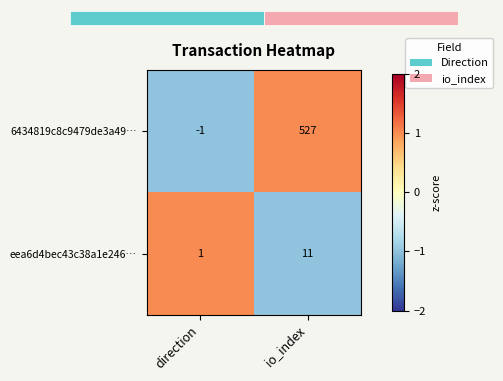

List the labels in order of eea6d4bec43c38a1e246… value, largest first.

io_index, direction